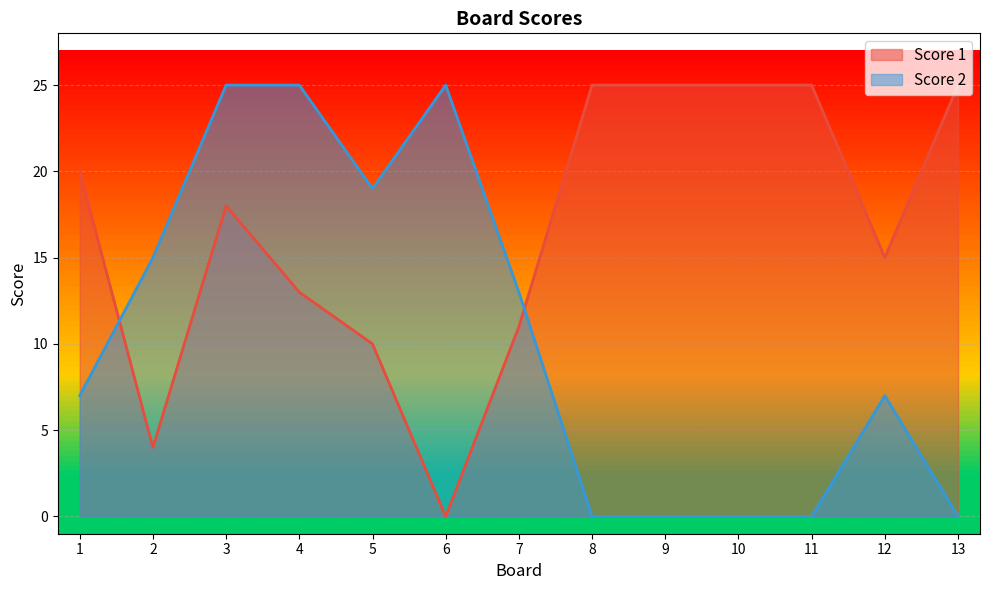

Where is the first local maximum for Score 2?

6